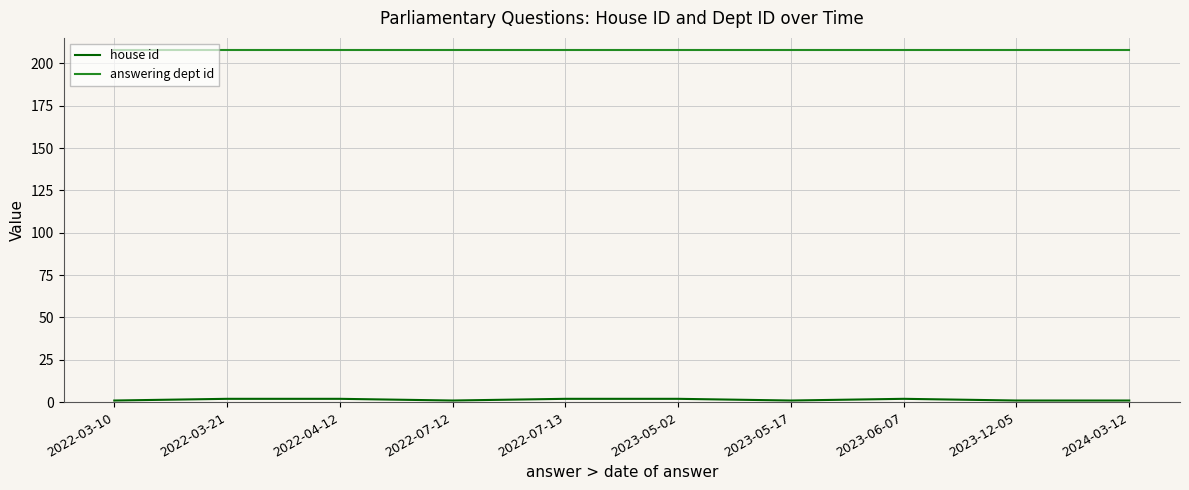

What is the minimum value for answering dept id?

208